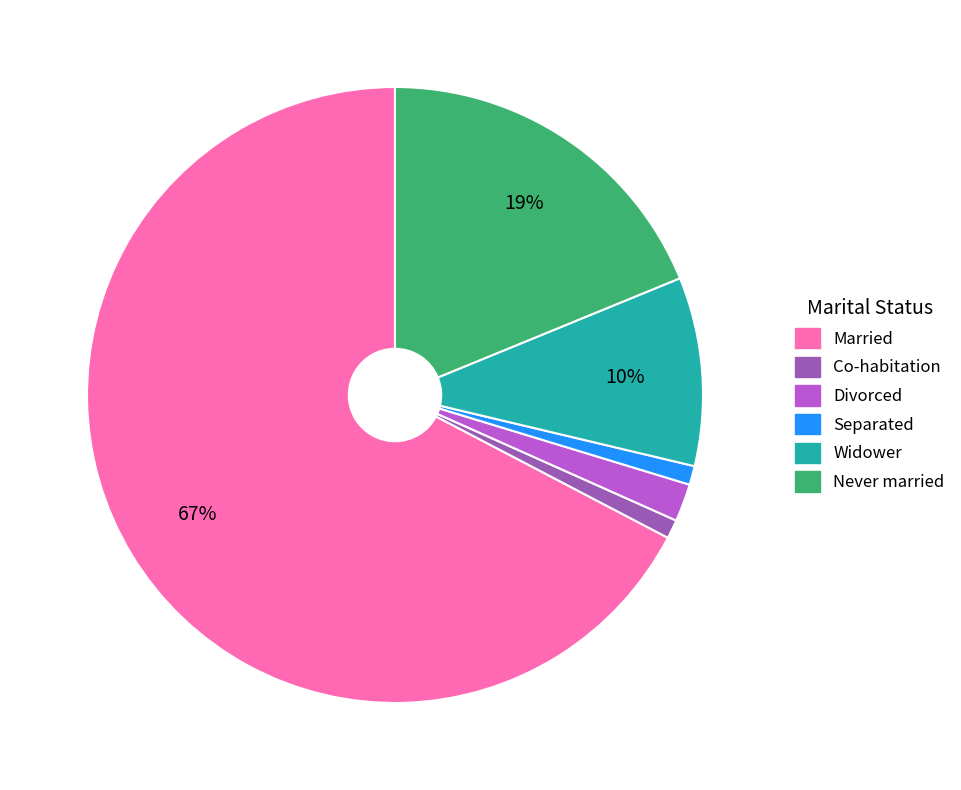

Which slice is the largest?

Married